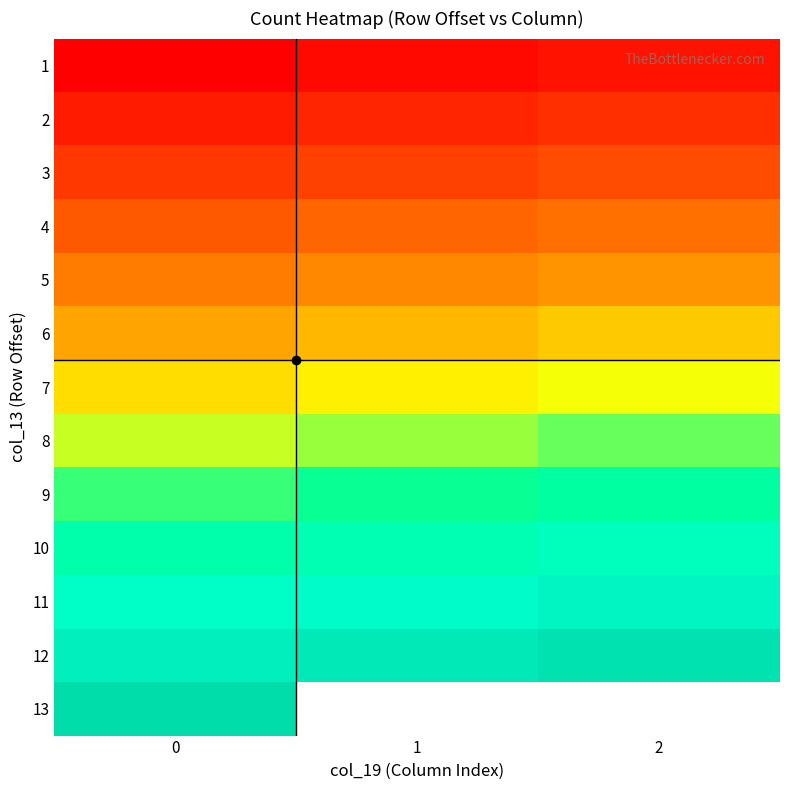

What is the difference between the 8 values at 0 and 2?

2.0